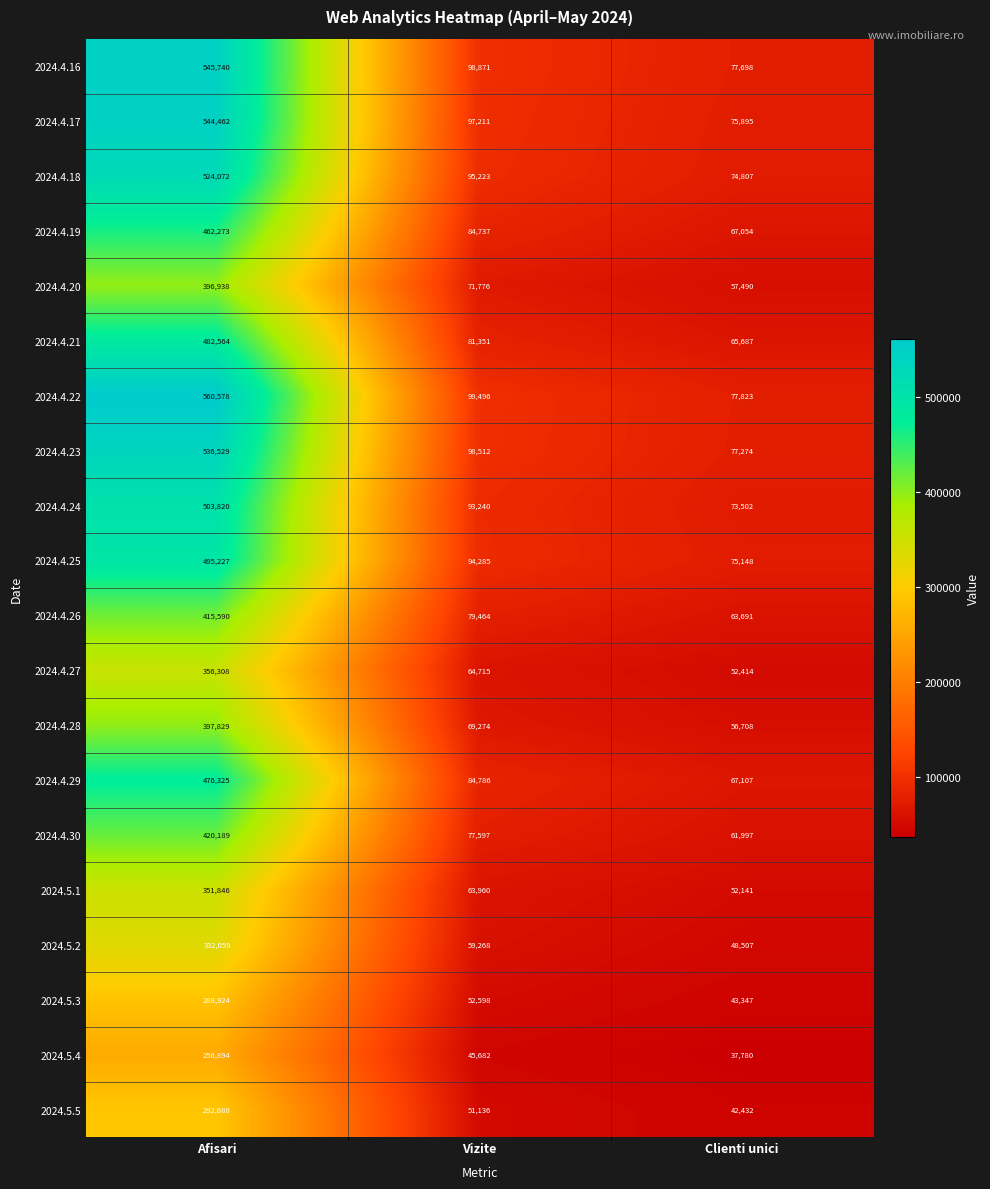

How many data points does each series have?

3